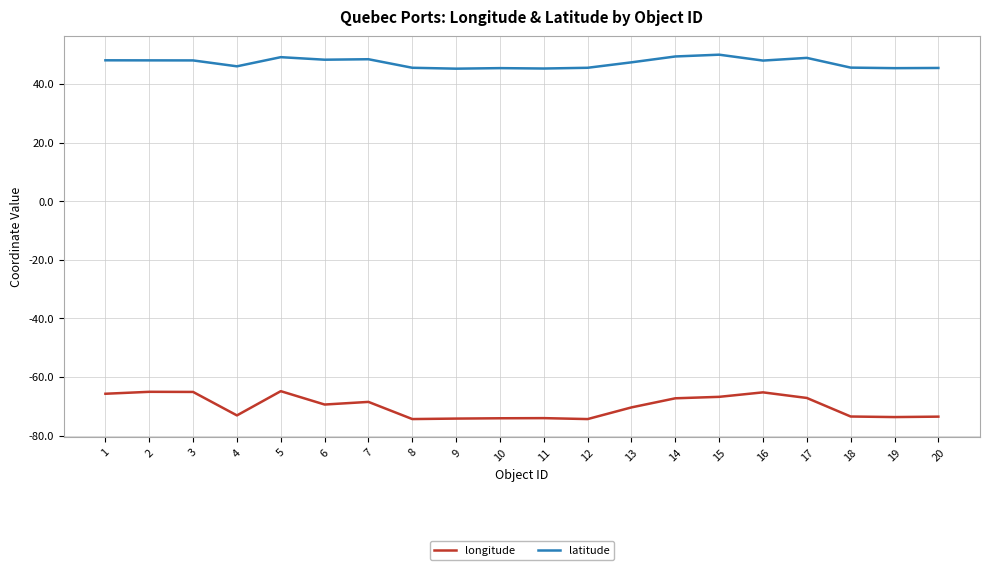

What is the difference between the highest and lowest values at 5?

114.0